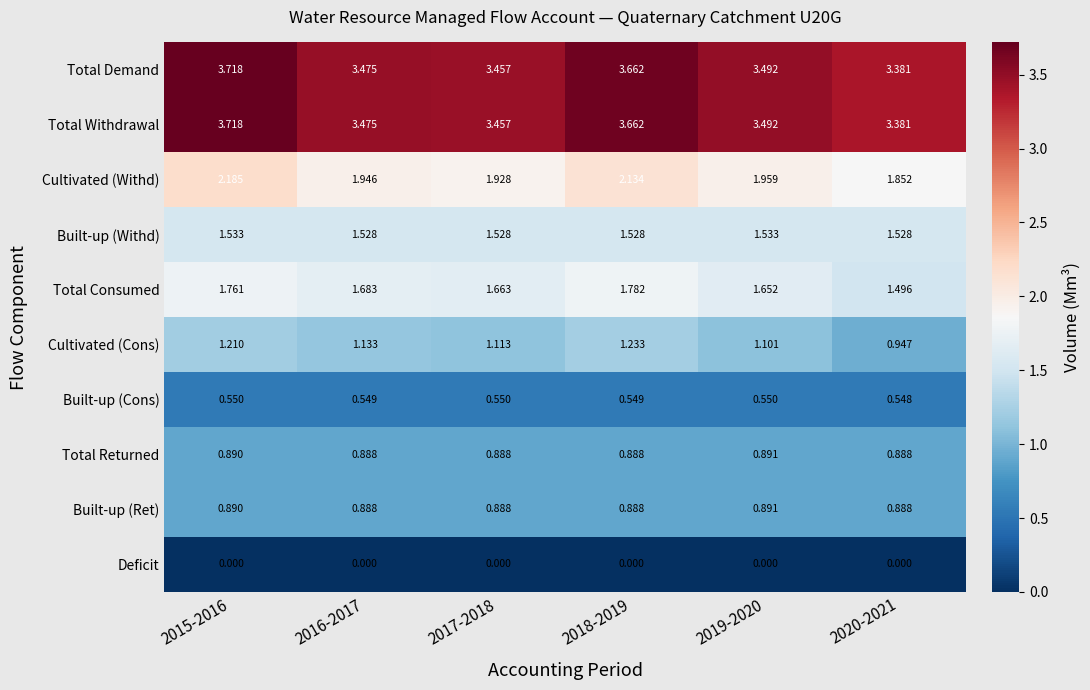

Is the value of Total Consumed at 2016-2017 greater than the value of Cultivated (Withd) at 2015-2016?

No